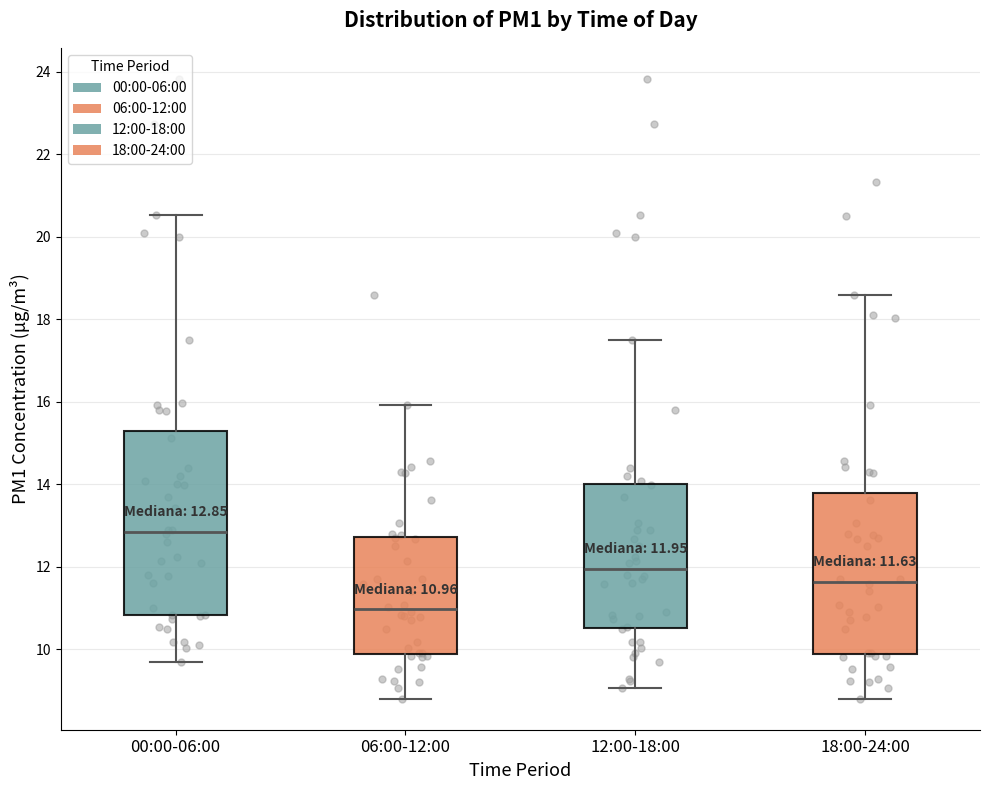

Comparing the boxes themselves (not the whiskers), which one is the tallest?

00:00-06:00